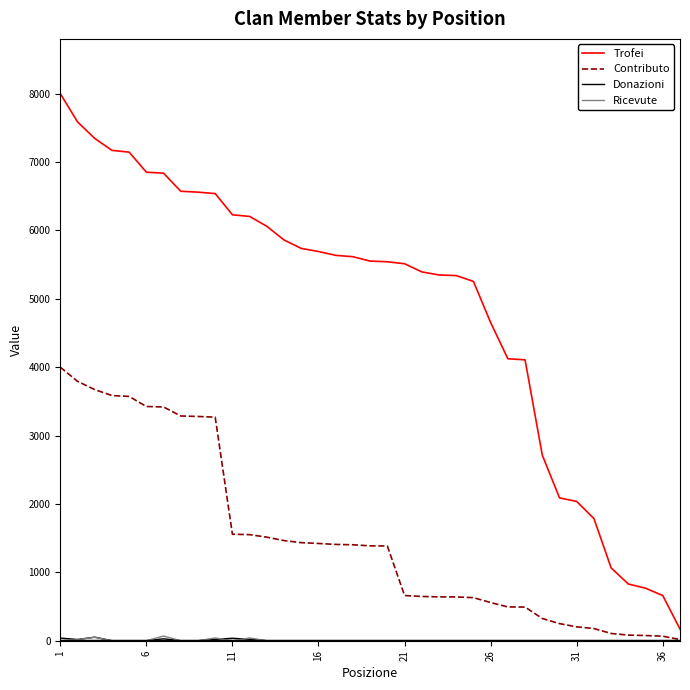

What is the greatest value displayed?

8000